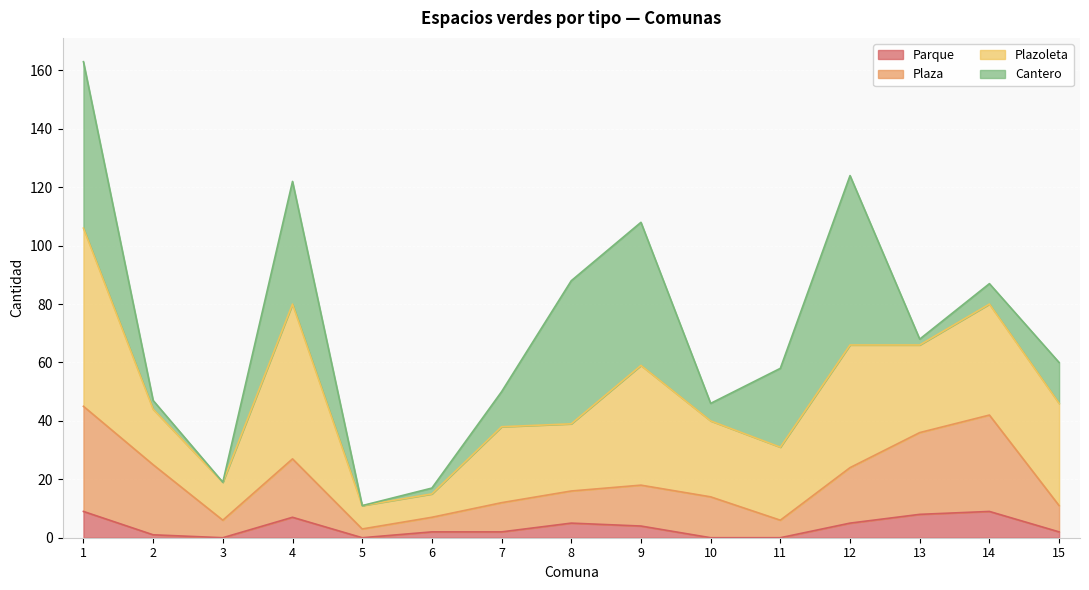

The value of Parque at 9 is 4. True or false?

True